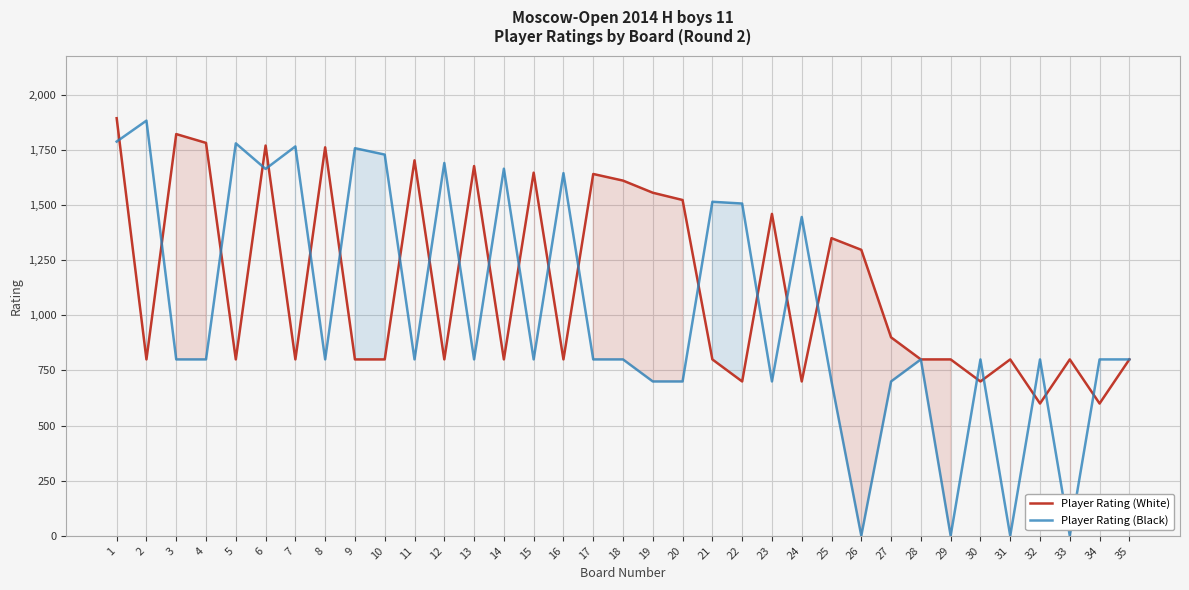

How many series are shown in this chart?

2